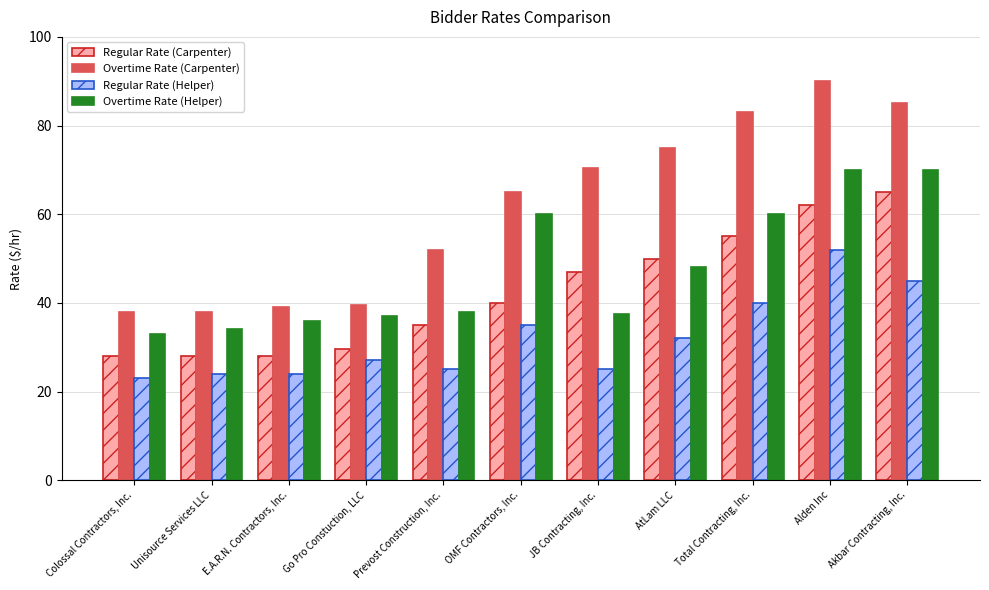

What is the maximum value shown in the chart?

90.0